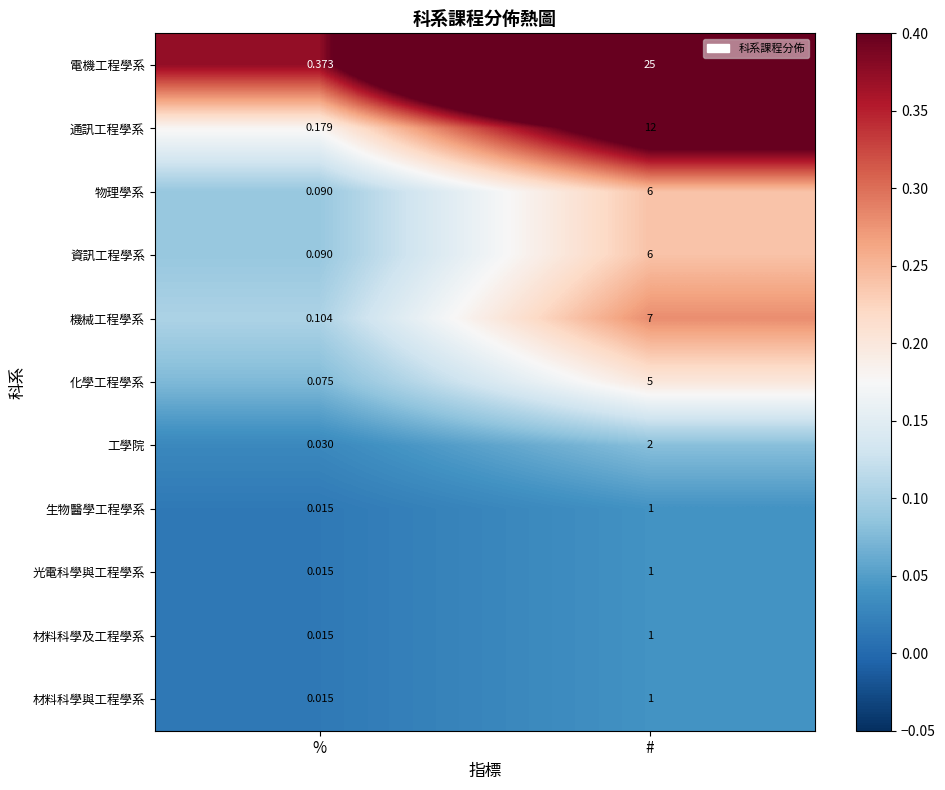

Between % and #, which series saw the biggest shift?

電機工程學系